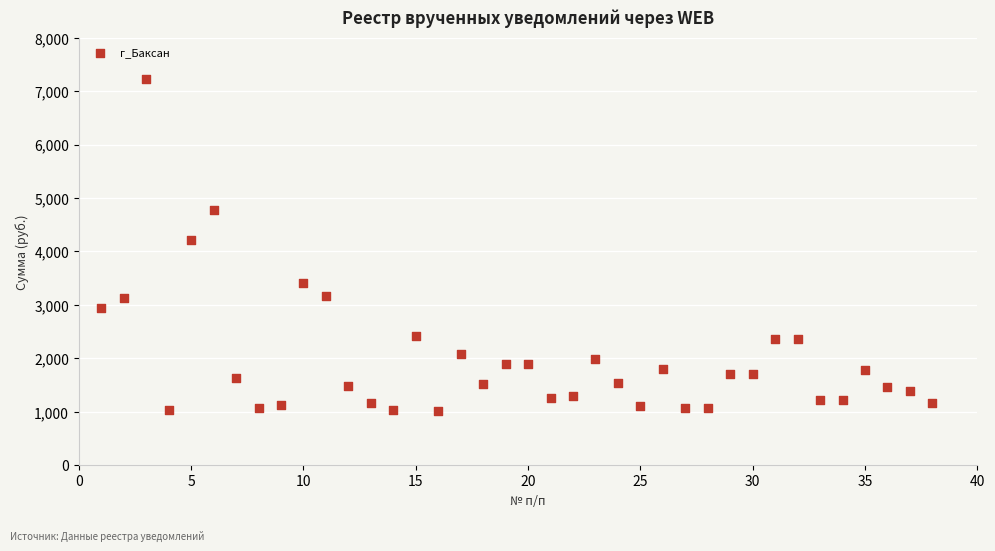

What Y value in the scatter plot is closest to 4120?

4208.2